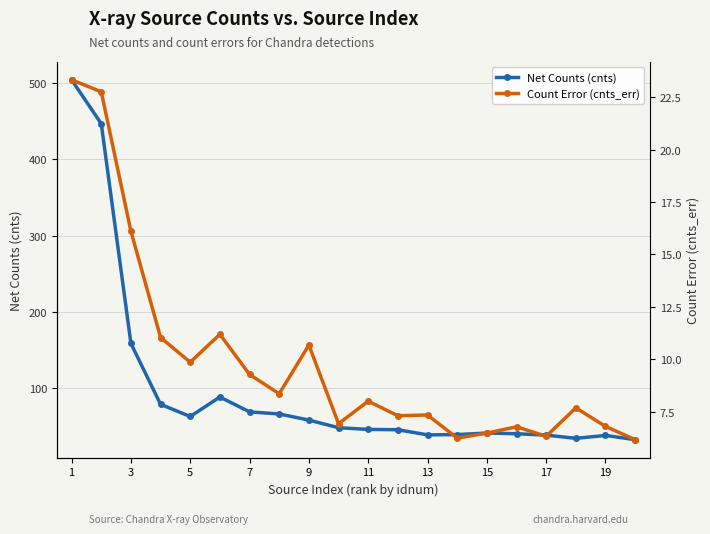

At how many categories does at least one series exceed 140?

3